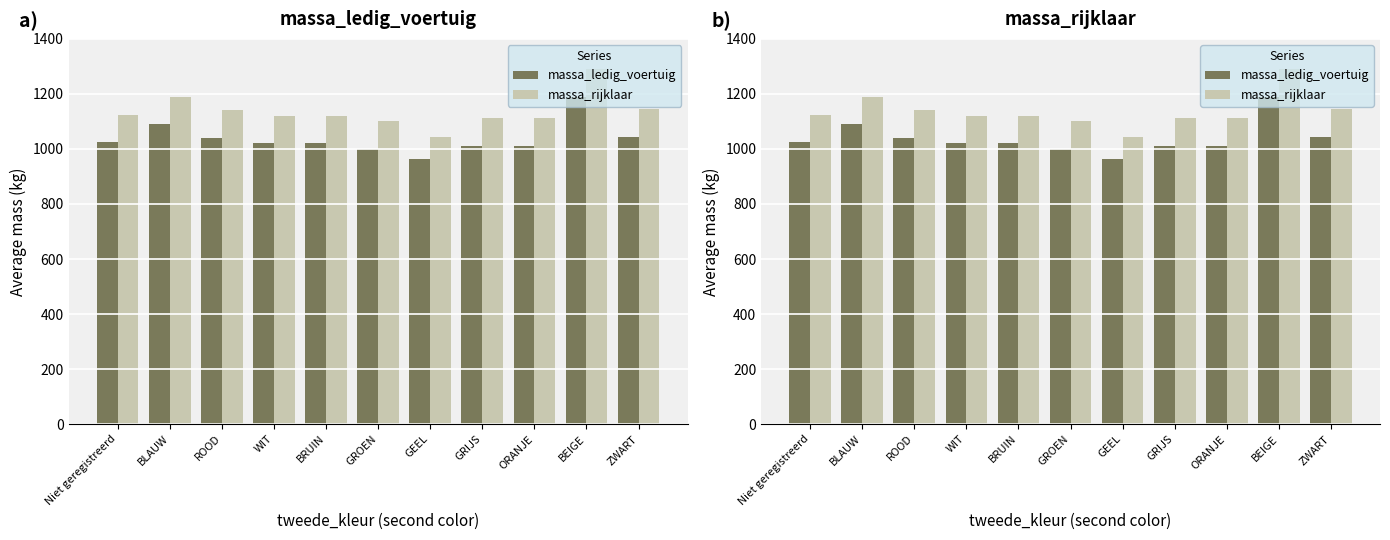

What is the value of the massa_rijklaar bar at the 9th from the left?

1111